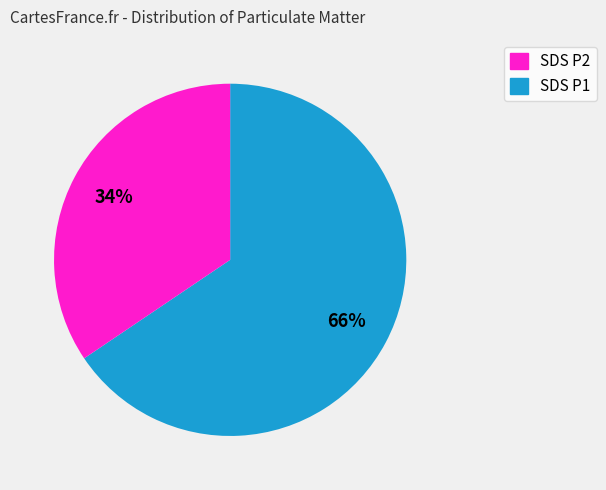

Is there a majority slice in this chart?

Yes